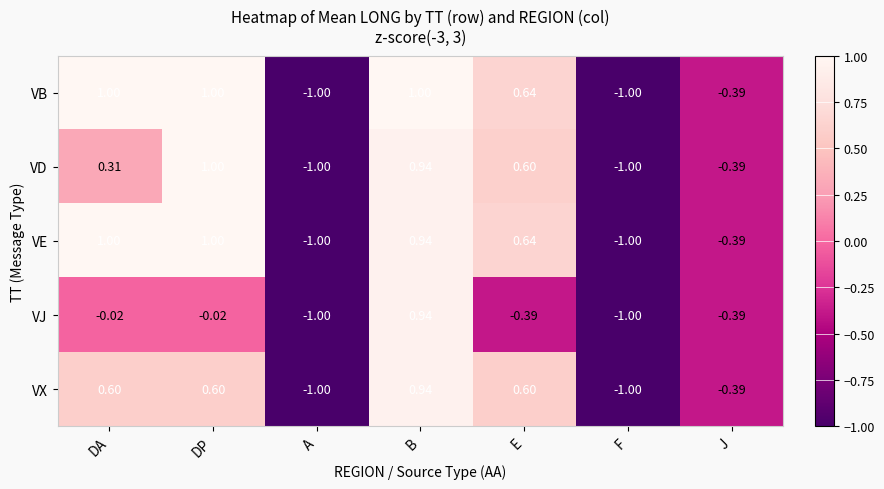

Which series has the largest total across all categories?

VB